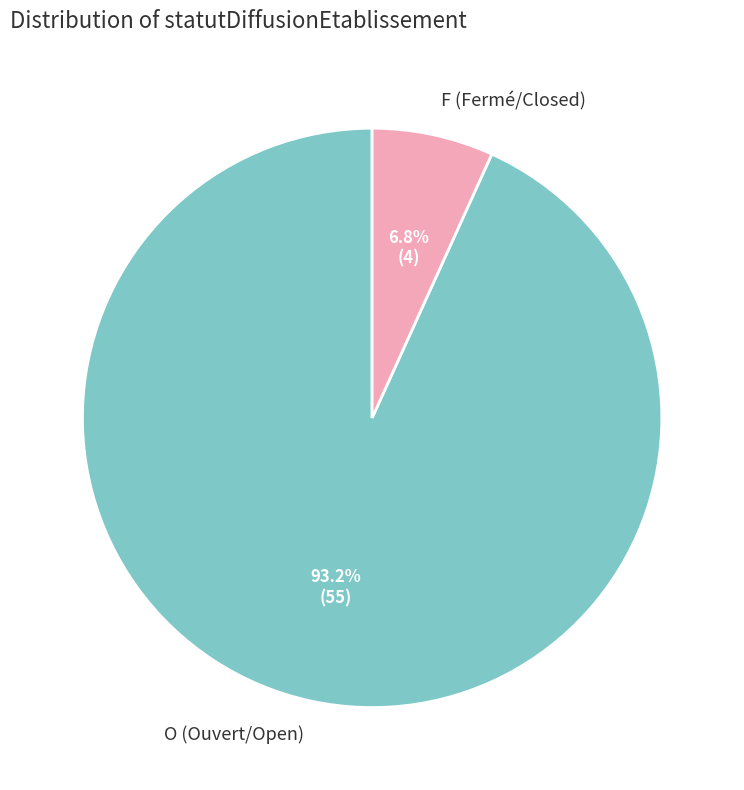

Which category has the smallest portion of the pie?

F